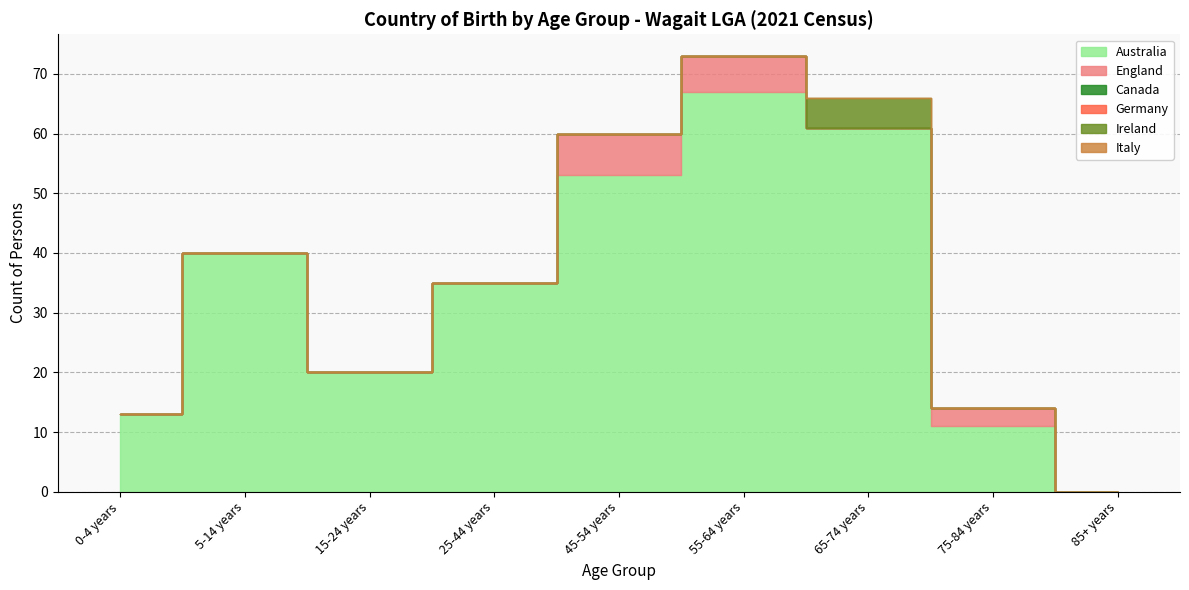

True or false: Italy and Germany intersect in this chart.

False